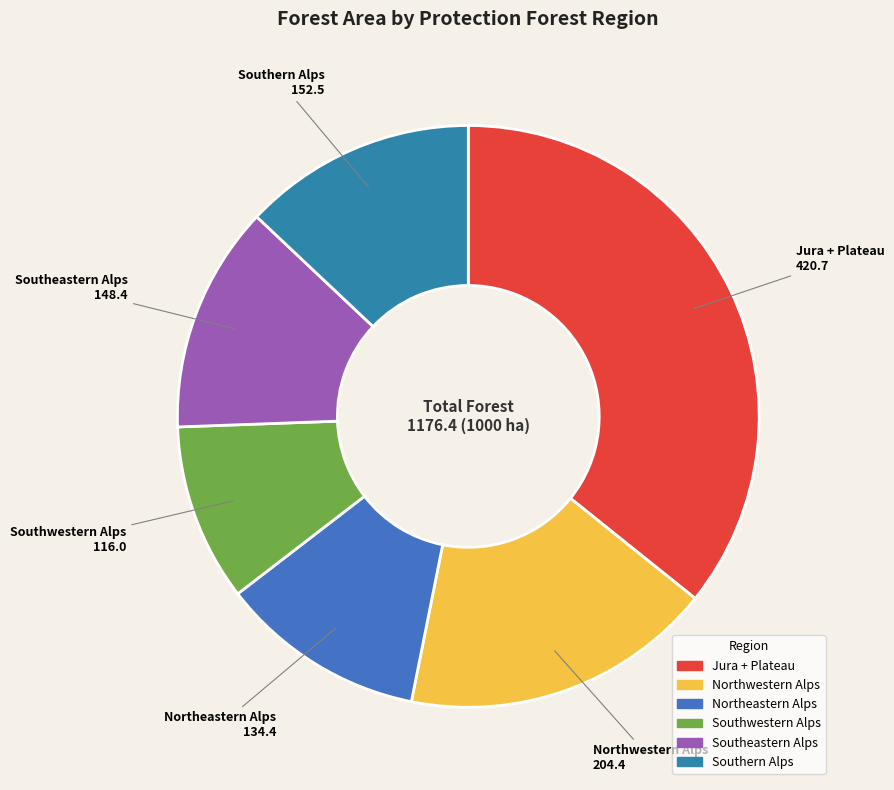

True or false: Northwestern Alps accounts for 17% of the total.

True